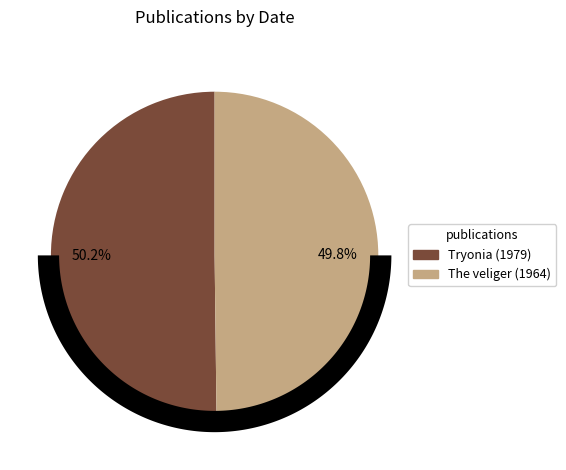

What percentage is the Tryonia (1979) slice, to the nearest percent?

50%